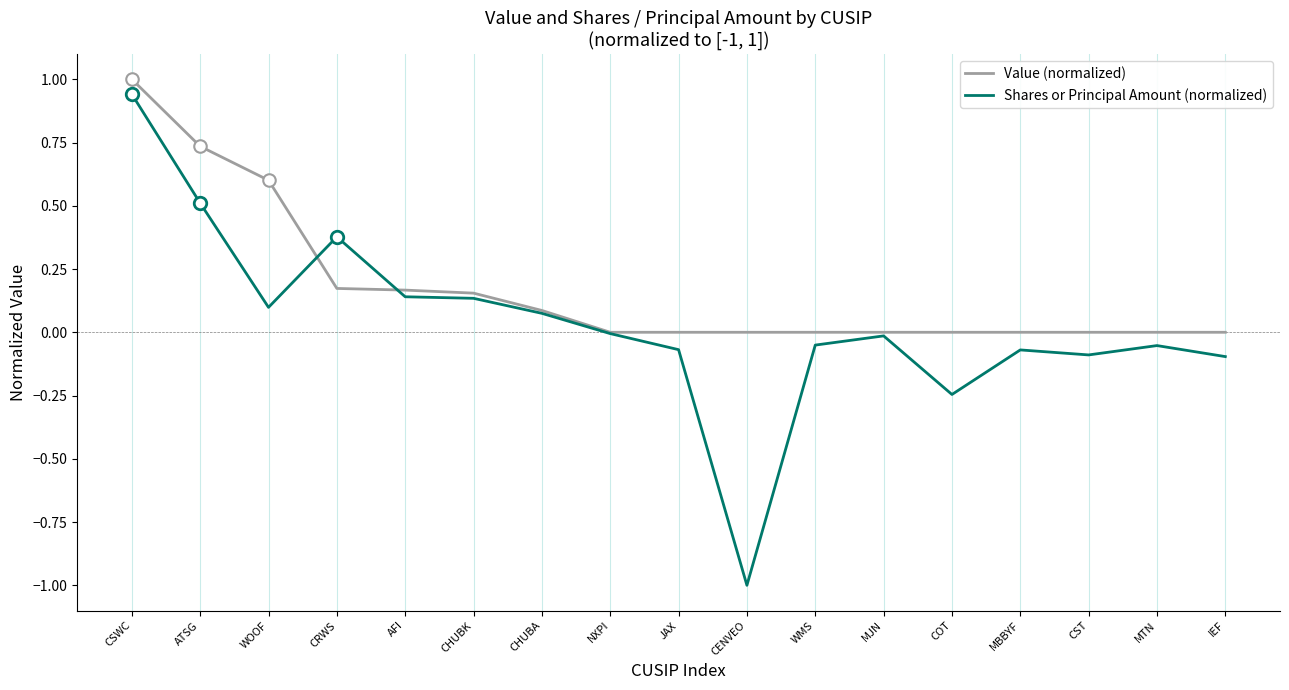

Which series has the largest total across all categories?

Value (normalized)